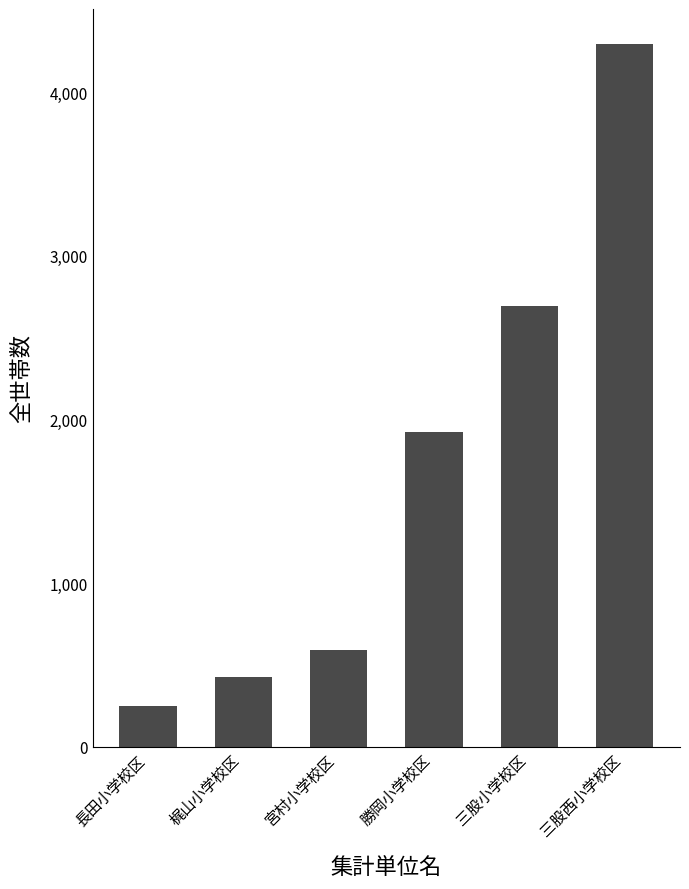

Approximately how many times larger is the value at 三股西小学校区 compared to 宮村小学校区?

7.2